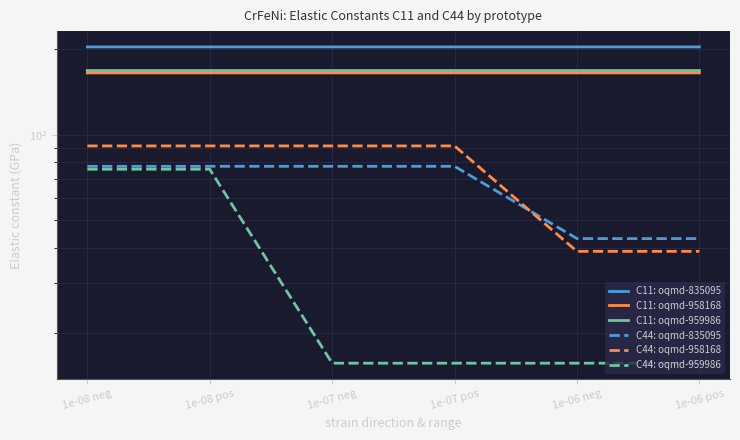

True or false: C11: oqmd-958168 and C11: oqmd-835095 cross at least once.

False